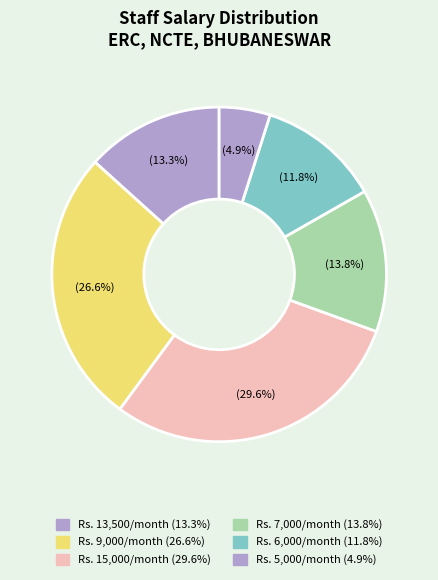

Does any single category account for the majority?

No